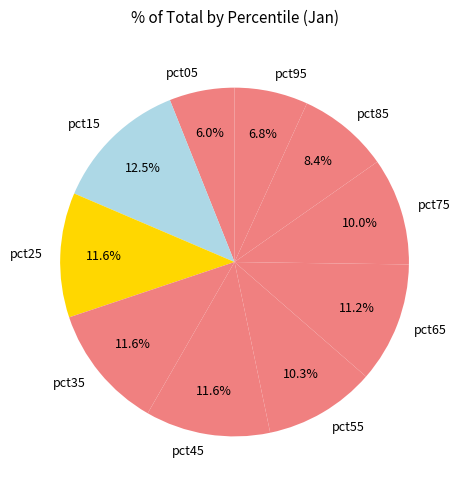

To the nearest percent, what is the difference between the pct05 and pct95 slice percentages?

1%